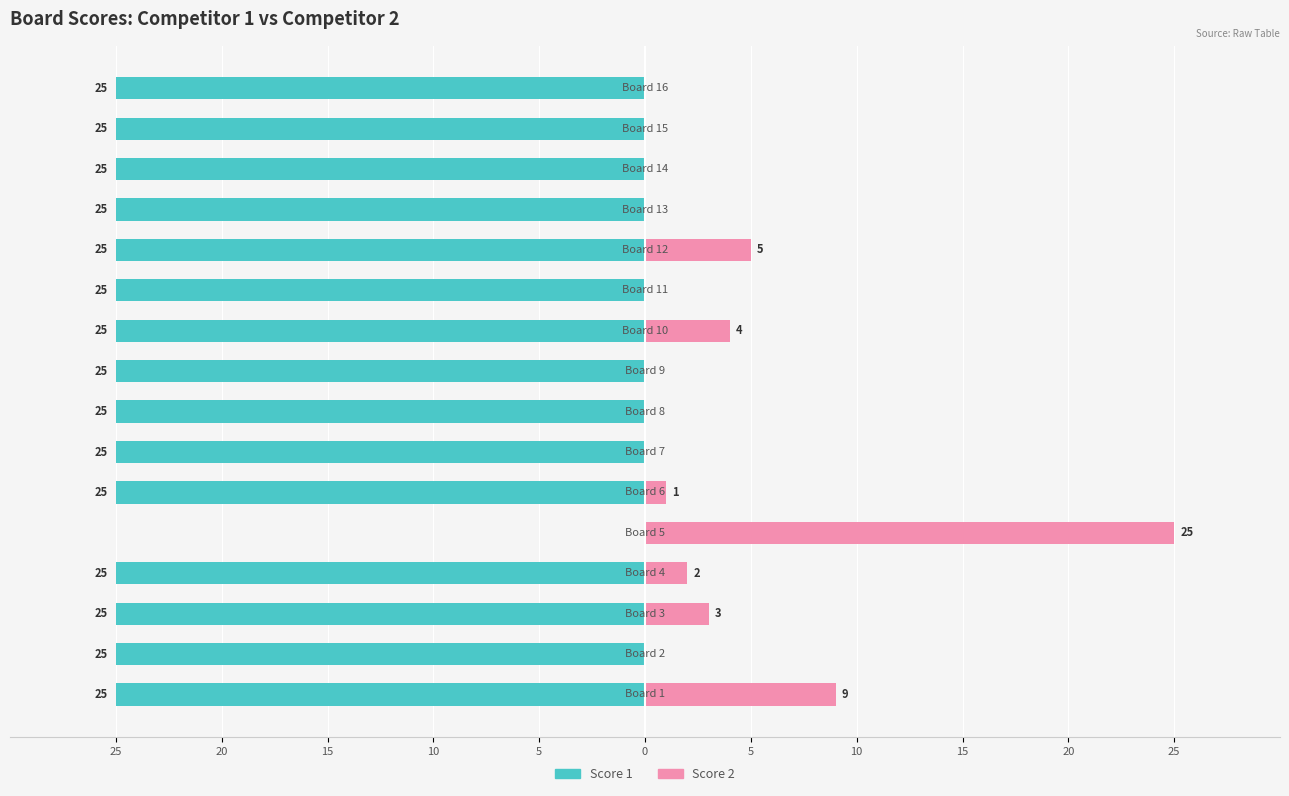

How many bars are there in each group?

2